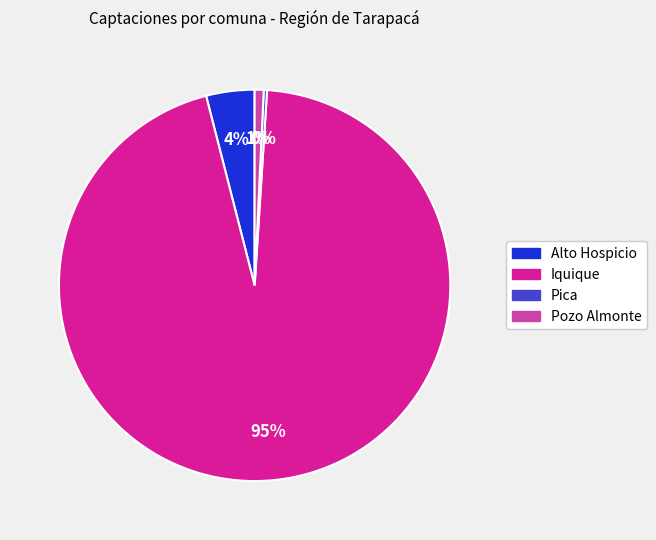

What is the ratio of the value at Iquique to the value at Alto Hospicio?

23.8